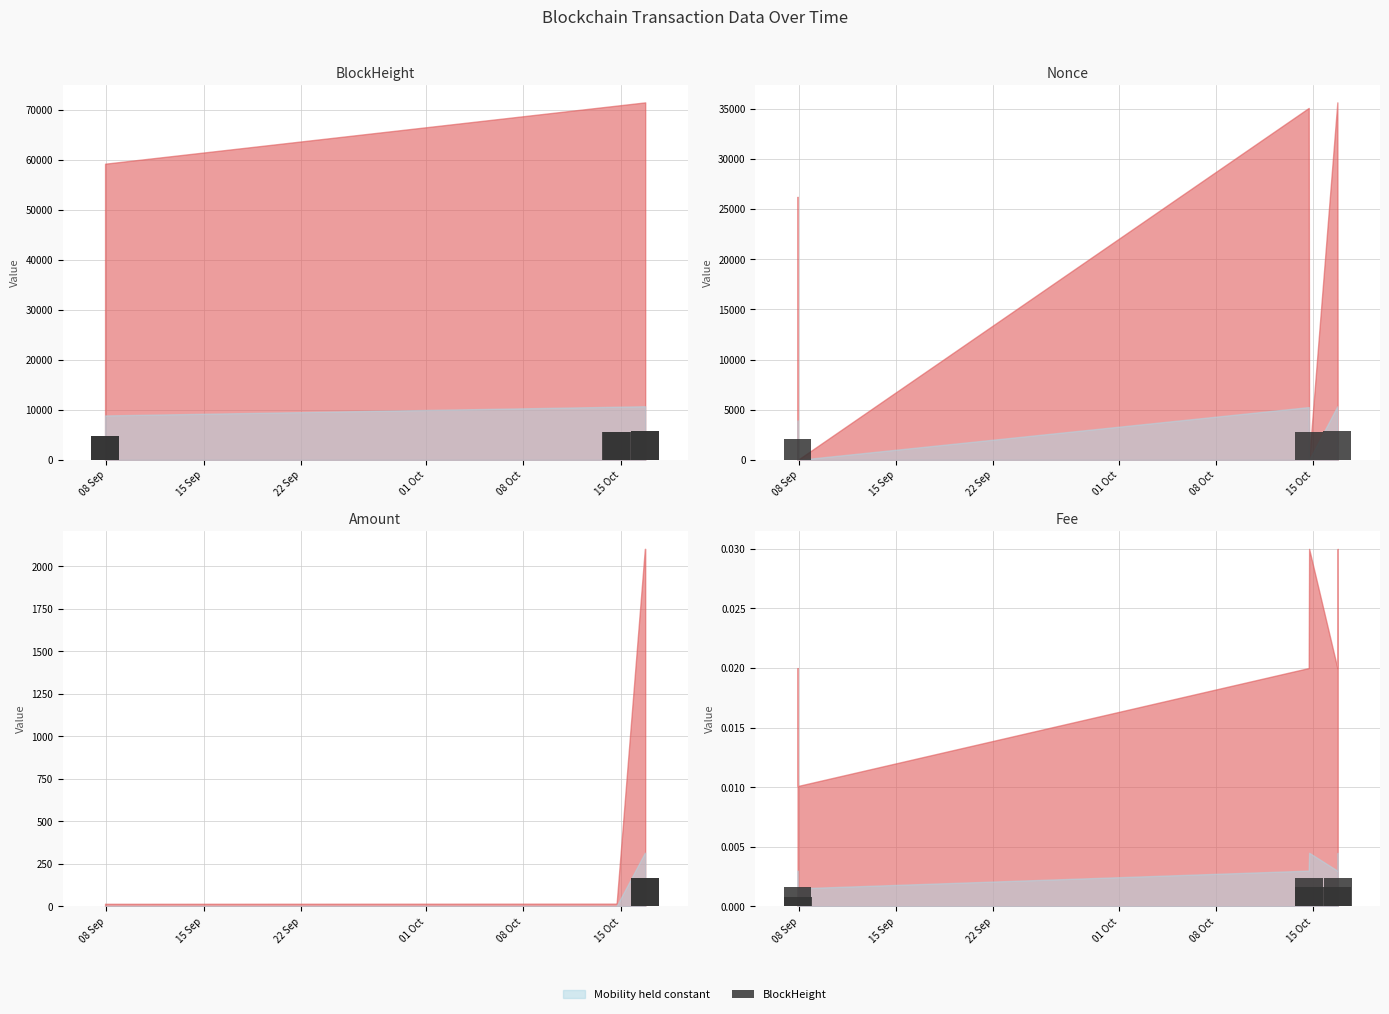

What is the total value across all series at 15 Sep?

4736.4